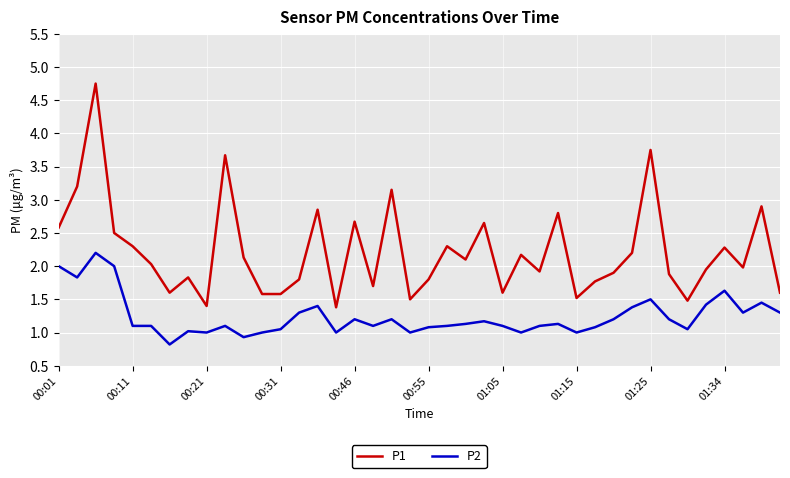

Which series has the largest total across all categories?

P1